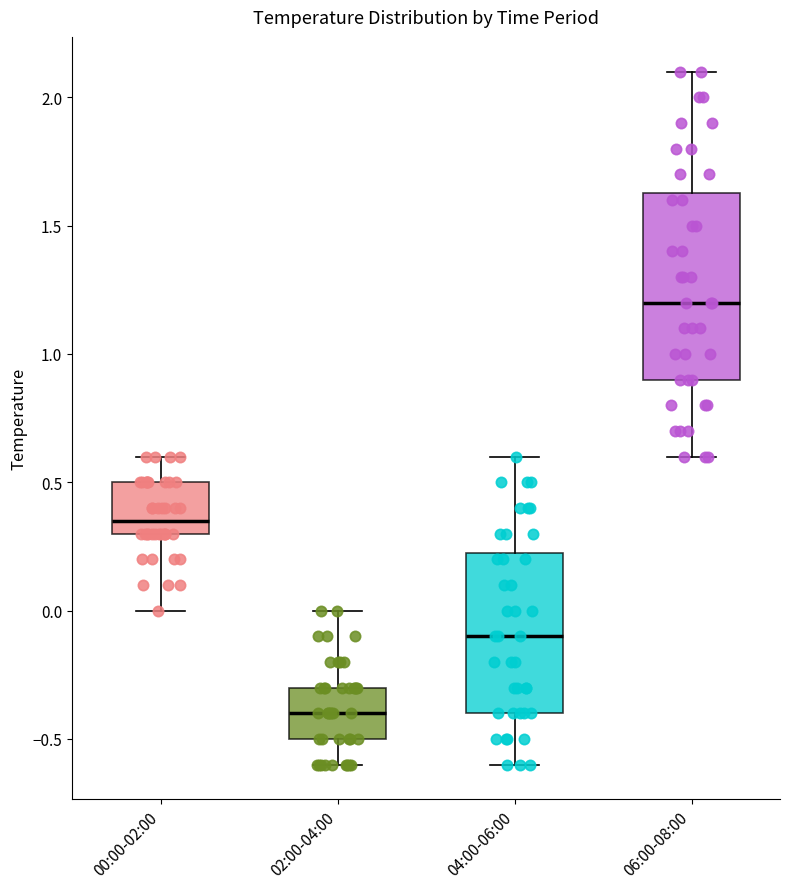

Which box has the highest median line?

06:00-08:00